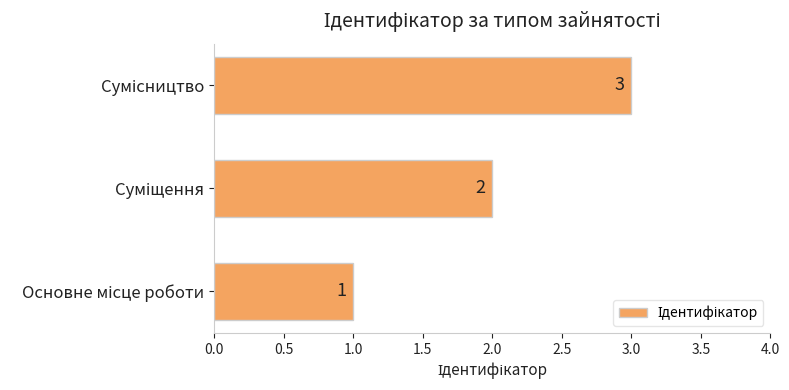

What is the sum of all values?

6